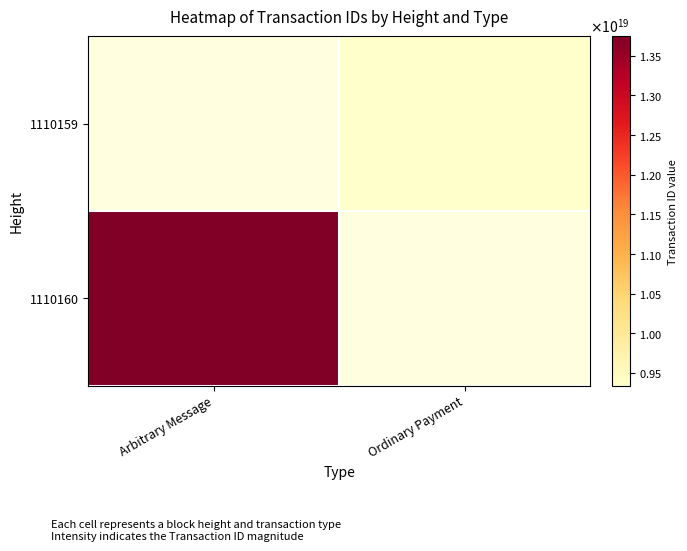

The value of 1110160 at Arbitrary Message is 21192856009777688576.0. True or false?

False